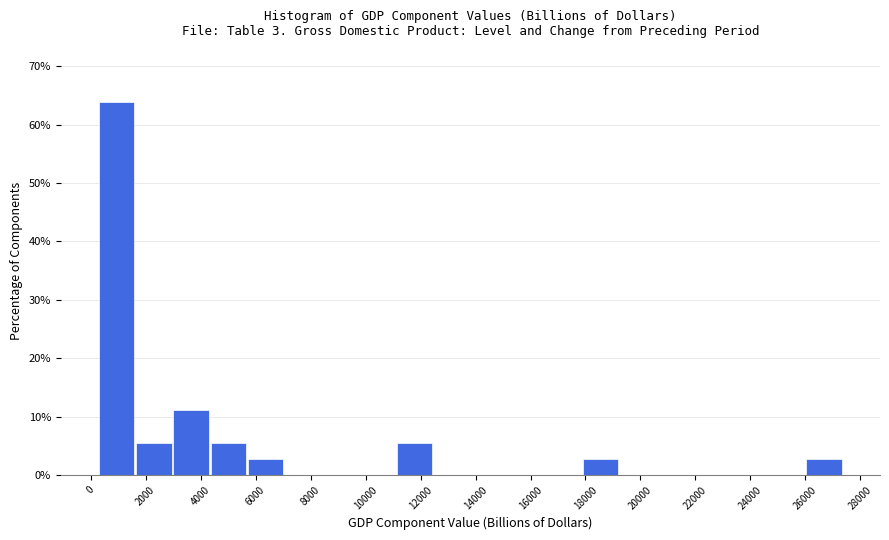

What is the height of the bar covering 200 to 1600 on the x-axis? Neither the bar edges nor the heights are printed on the chart, so give them approximately, as read against the axes.

64